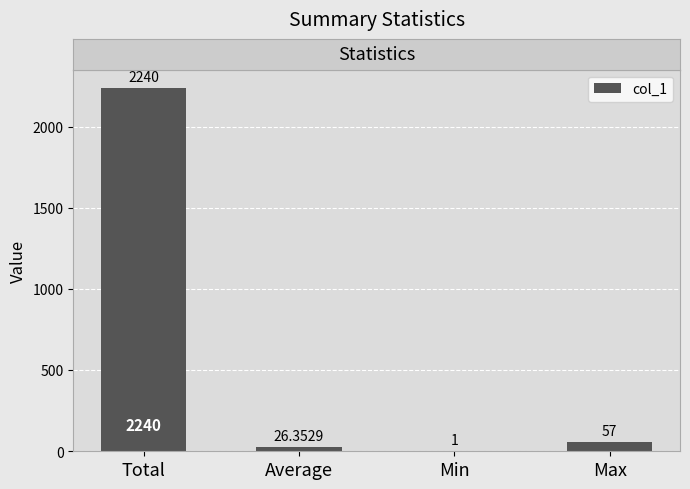

At which label is the value closest to 1120?

Max